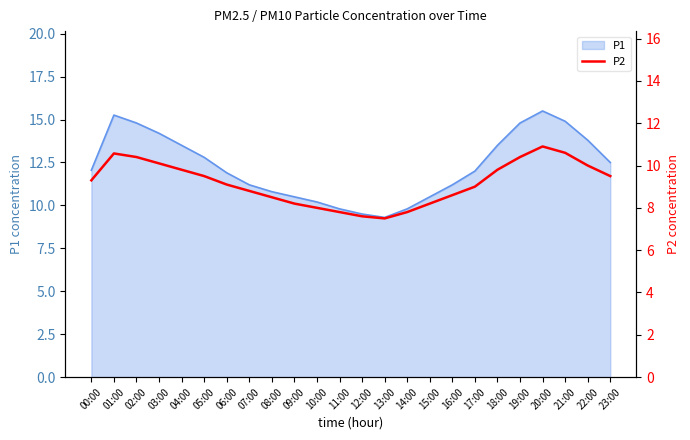

Does the chart have visible grid lines?

No